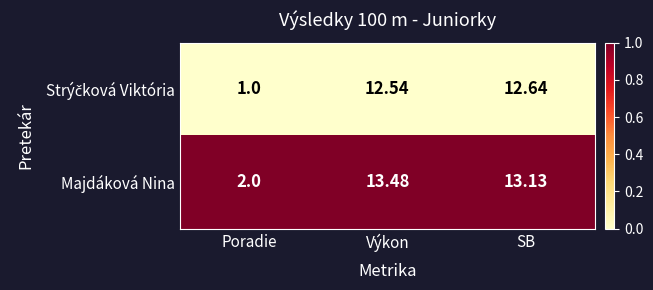

Which label corresponds to the largest value in the chart?

Výkon